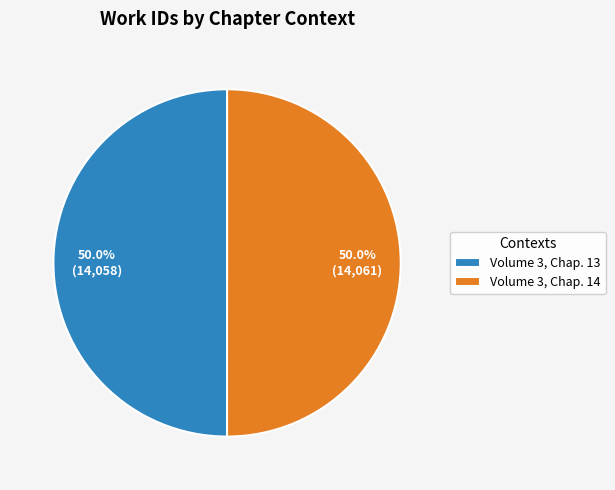

What is the ratio of the value at Volume 3, Chap. 14 to the value at Volume 3, Chap. 13?

1.0